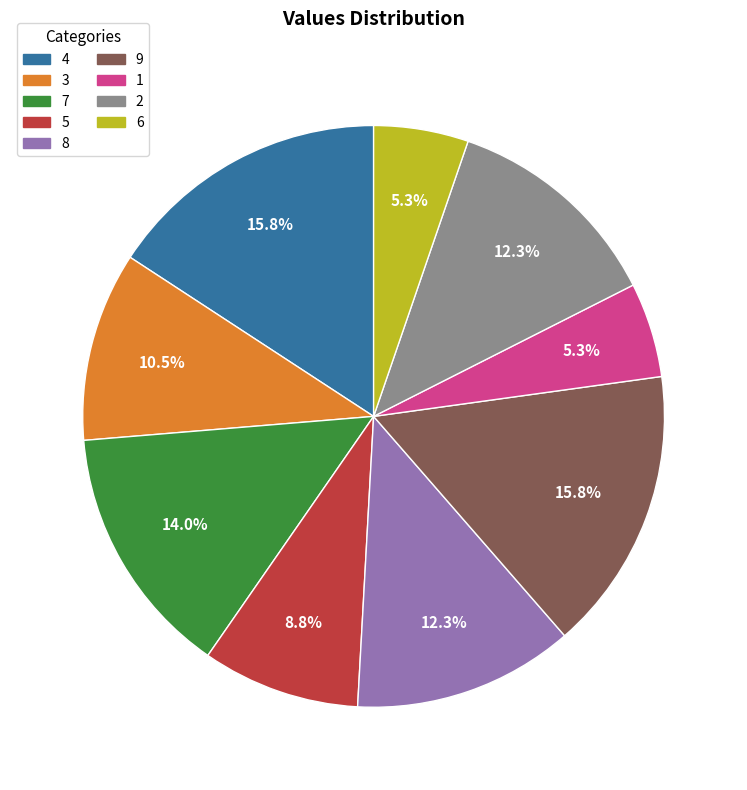

Combined, what portion of the pie is 9 and 1?

21.1%